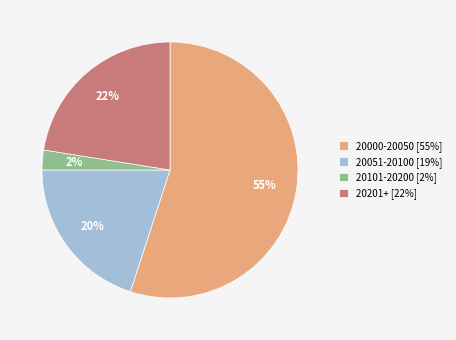

To the nearest percent, what is the average slice percentage?

25%